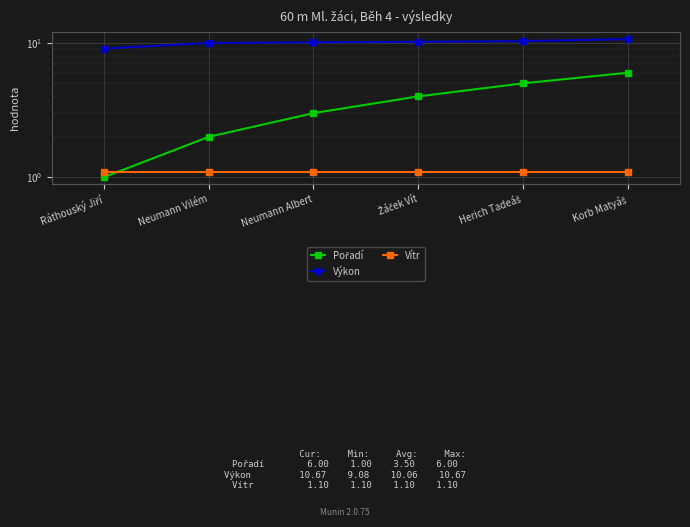

At which category is the sum across all series the highest?

Korb Matyáš